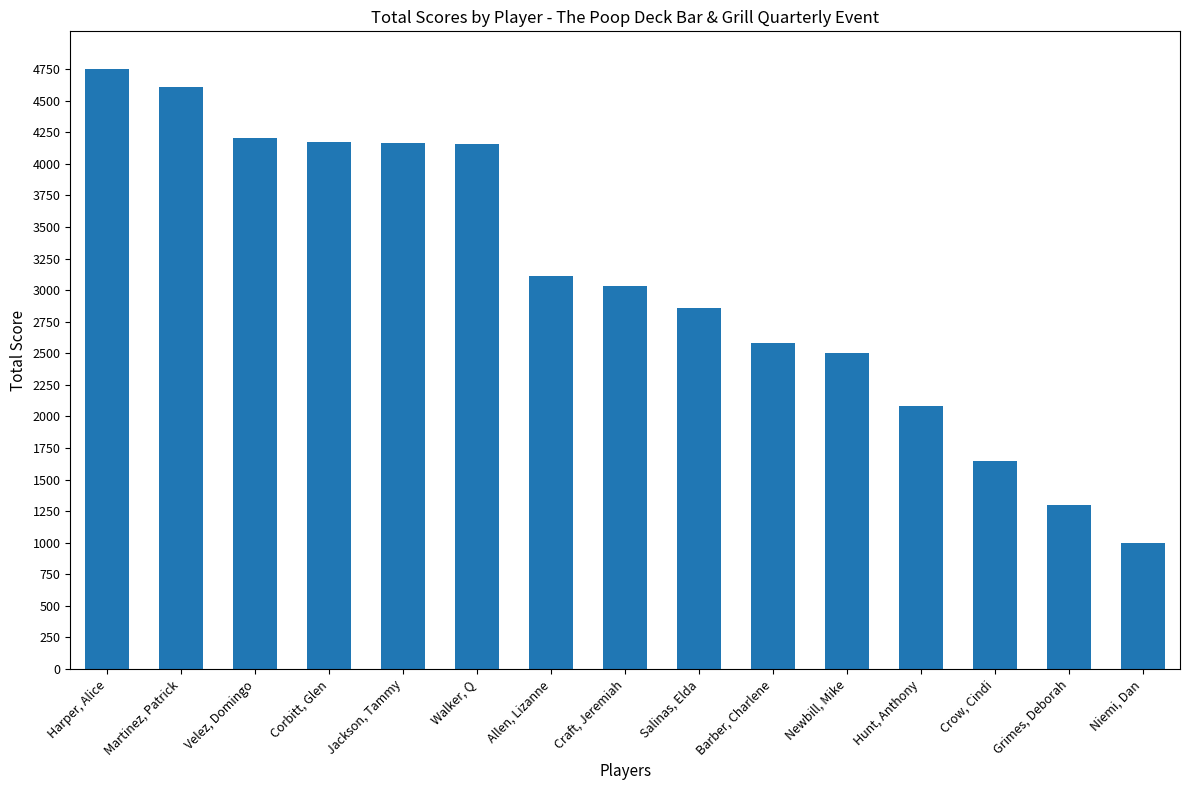

Count the number of categories in the chart.

15